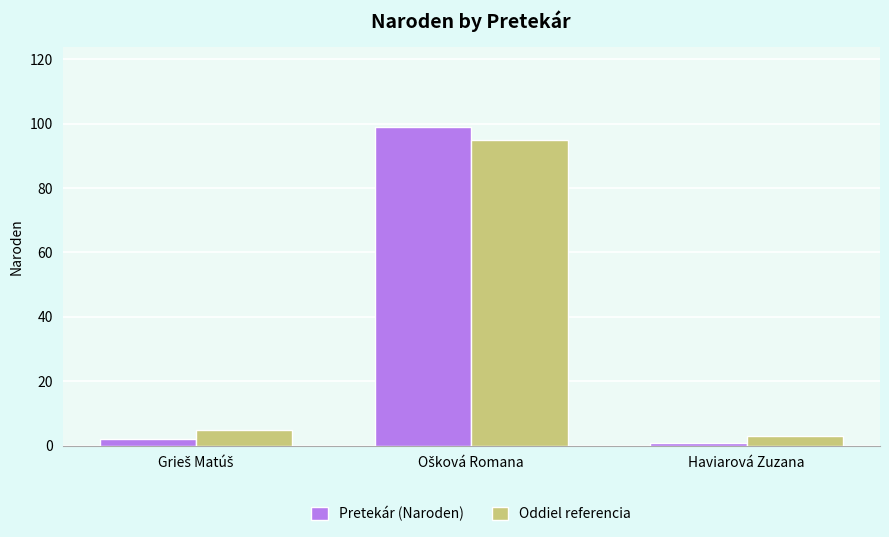

At how many categories does at least one series exceed 47?

1